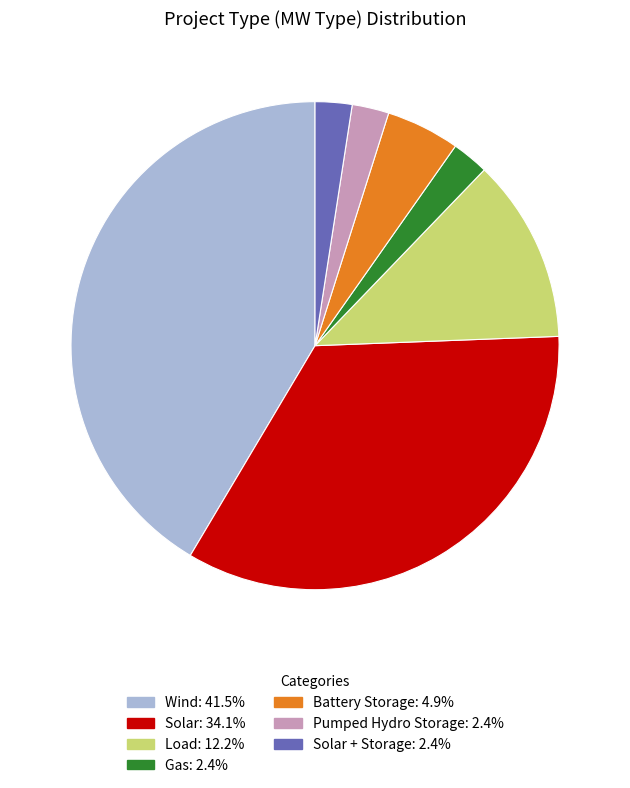

Does any single category account for the majority?

No